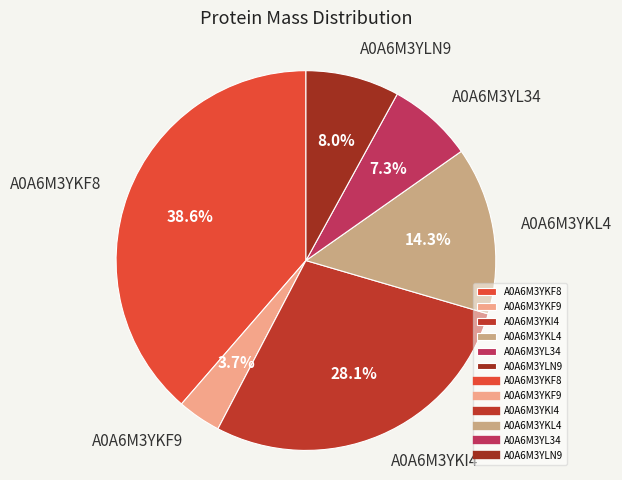

What percentage do A0A6M3YKF8 and A0A6M3YLN9 together represent?

46.6%